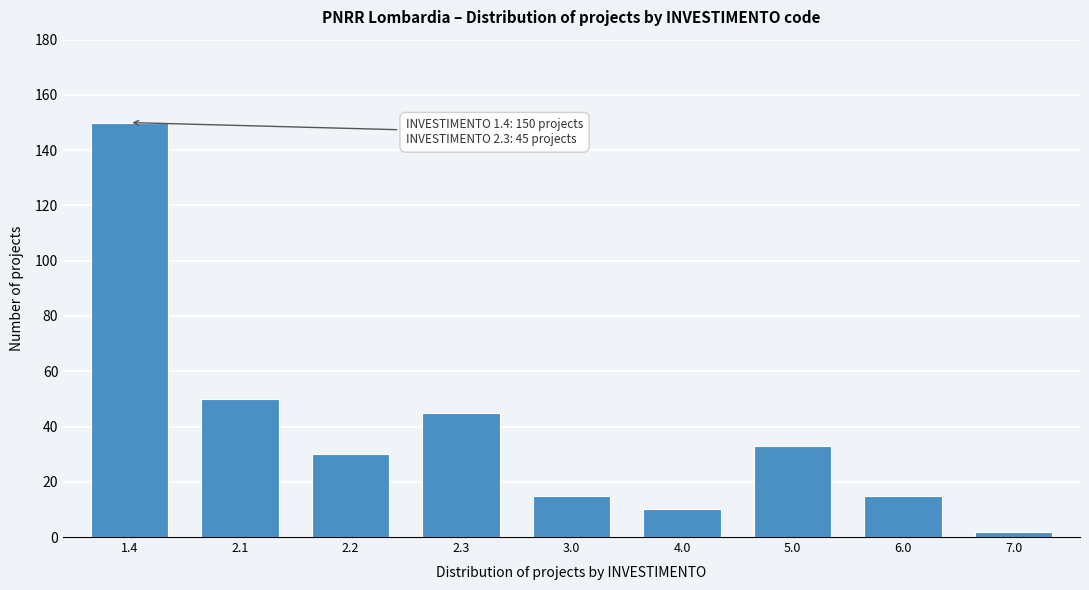

Reading left to right, transcribe all the data shown in this chart.

1.4=150	2.1=50	2.2=30	2.3=45	3.0=15	4.0=10	5.0=33	6.0=15	7.0=2